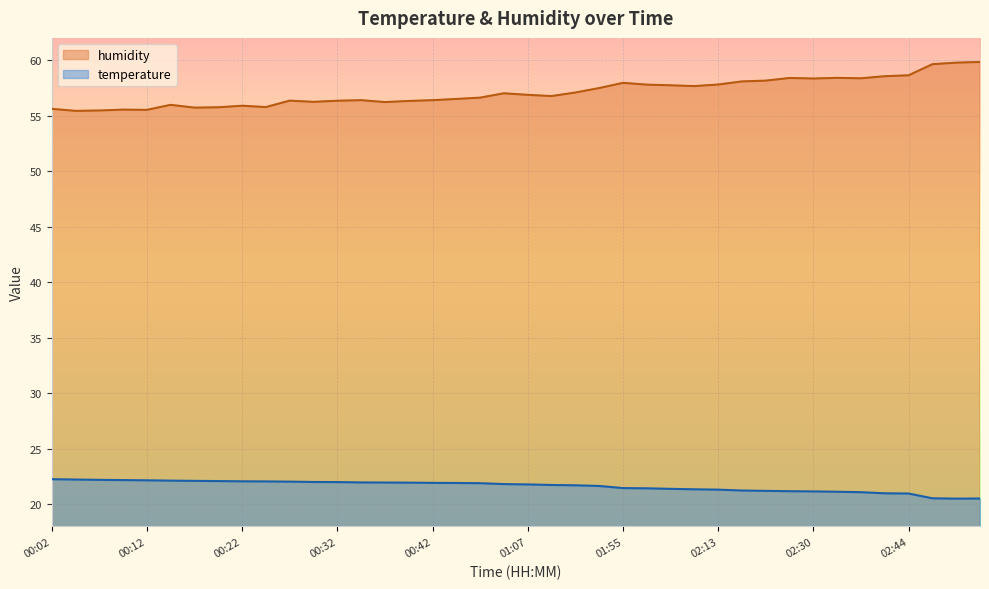

What is the difference between the maximum and minimum values in the humidity series?

4.4